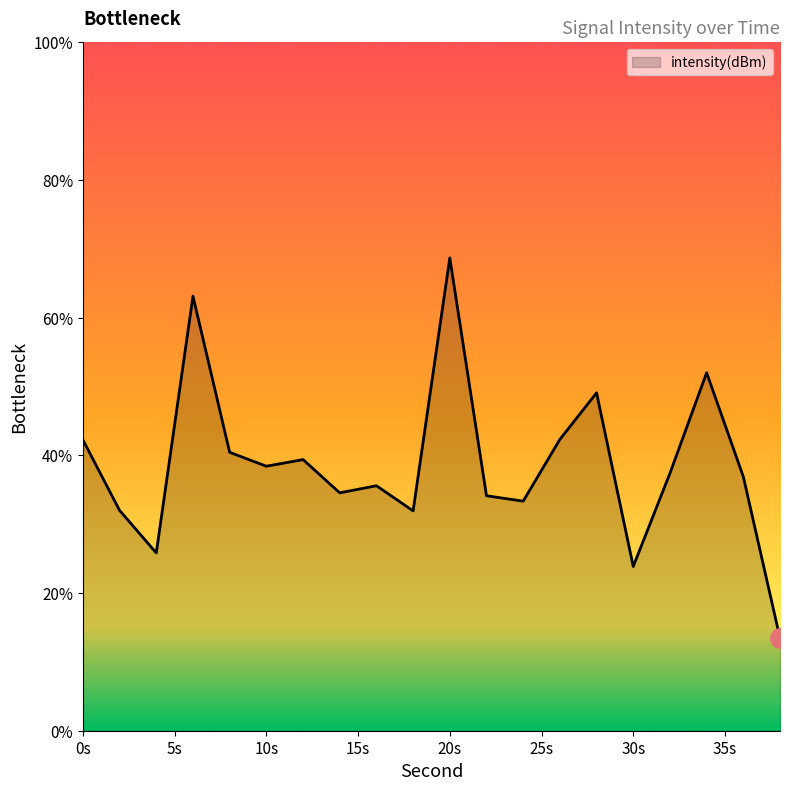

What is the smallest value displayed?

13.4